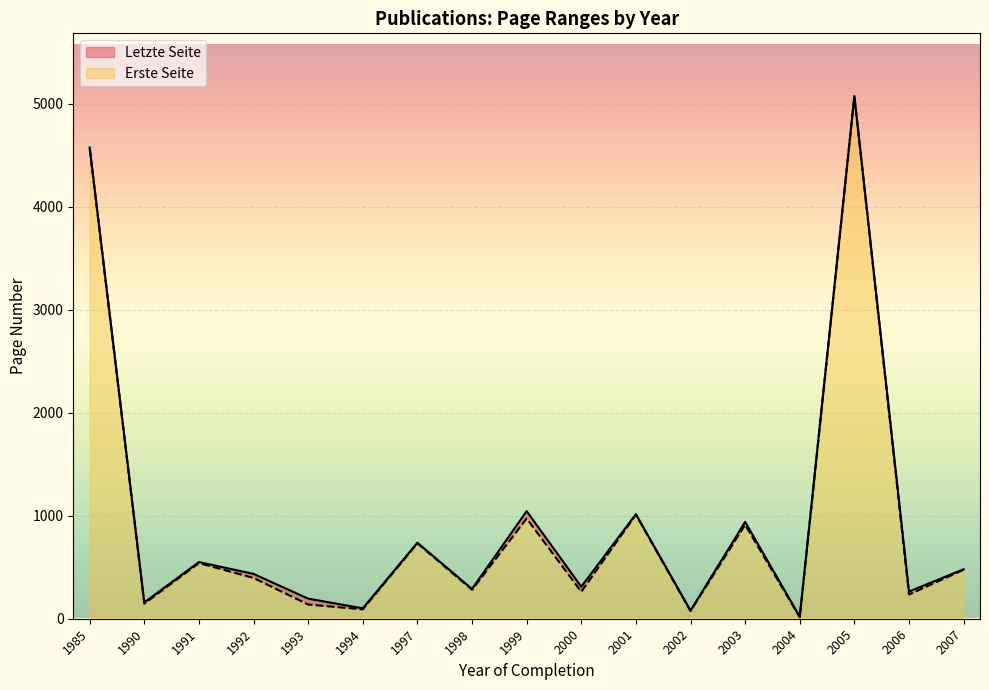

At which label does Erste Seite reach its peak?

2005